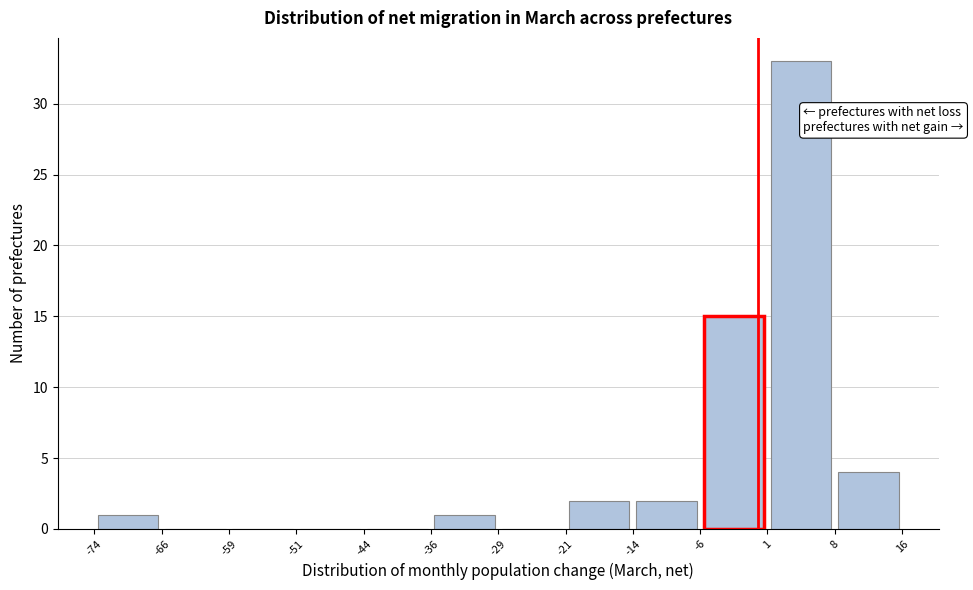

Reading left to right, list every bar in this chart as the range it spans on the x-axis followed by its height. The values are not printed on the chart, so give them approximately, as read against the axis.

-74 to -66: 1
-66 to -59: 0
-59 to -51: 0
-51 to -44: 0
-44 to -36: 0
-36 to -29: 1
-29 to -21: 0
-21 to -14: 2
-14 to -6: 2
-6 to 1: 15
1 to 8: 33
8 to 16: 4